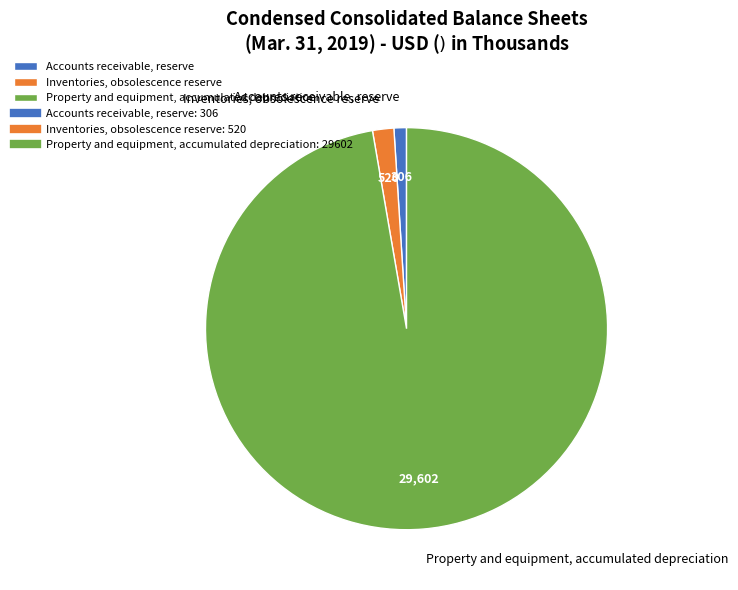

What is the ratio of the value at Property and equipment, accumulated depreciation to the value at Inventories, obsolescence reserve?

56.9